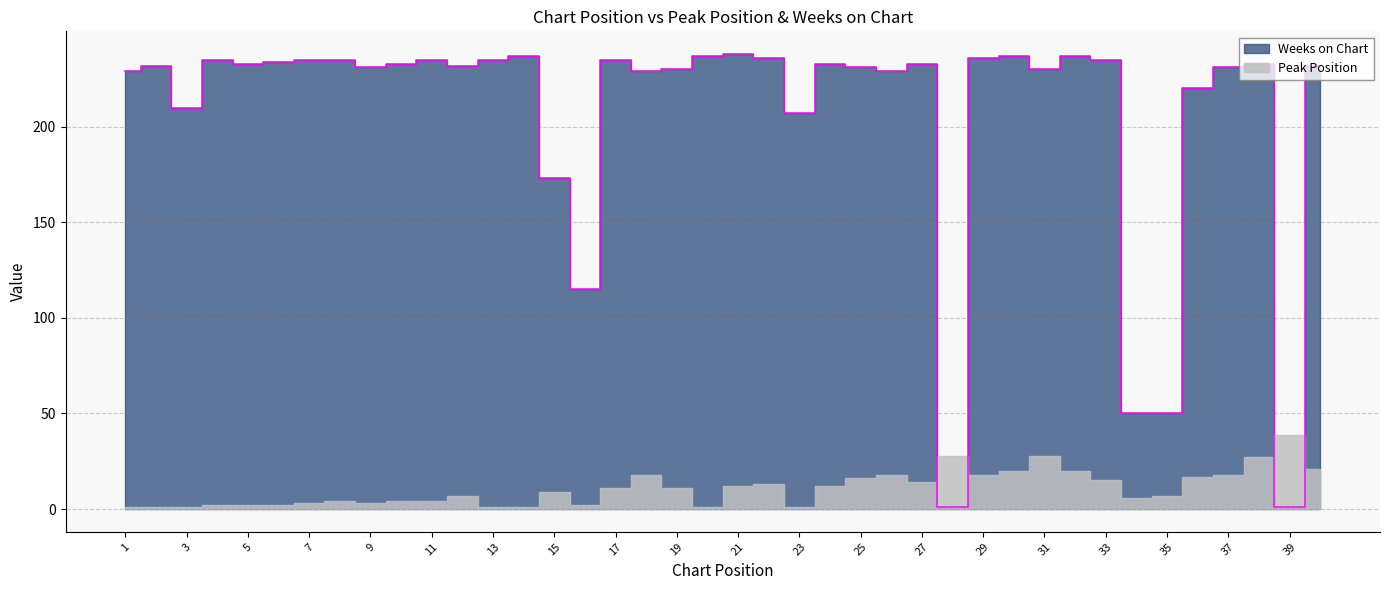

What is the maximum value shown in the chart?

238